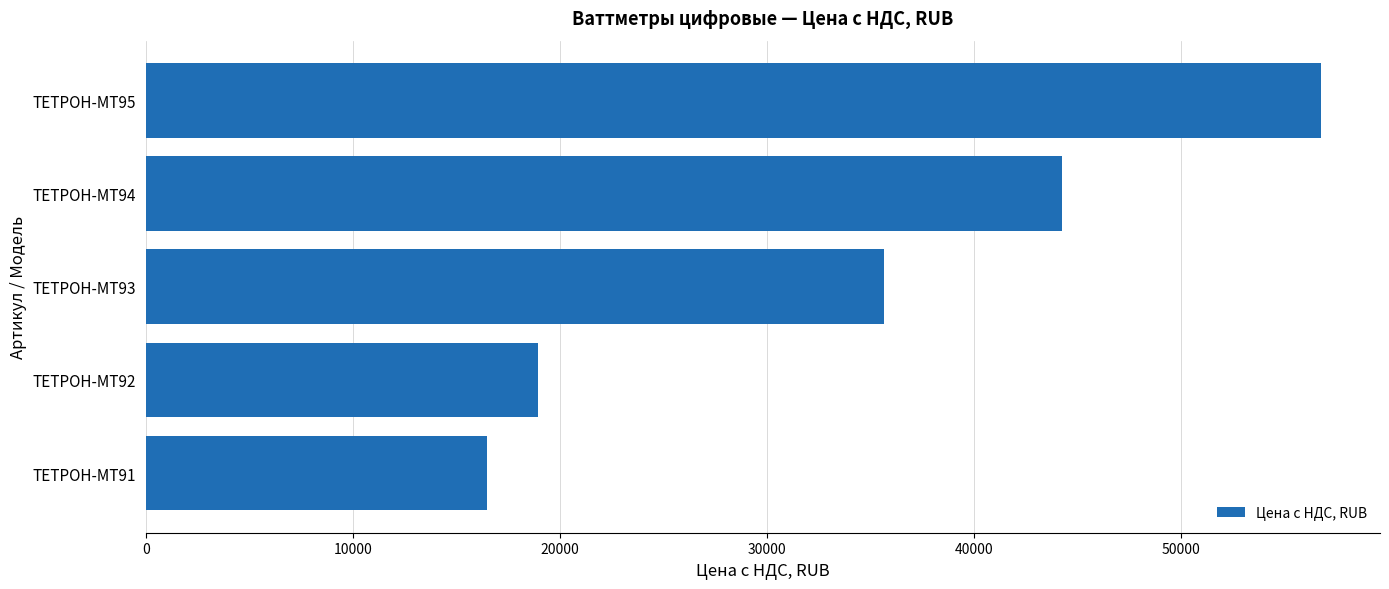

What is the minimum value shown in the chart?

16500